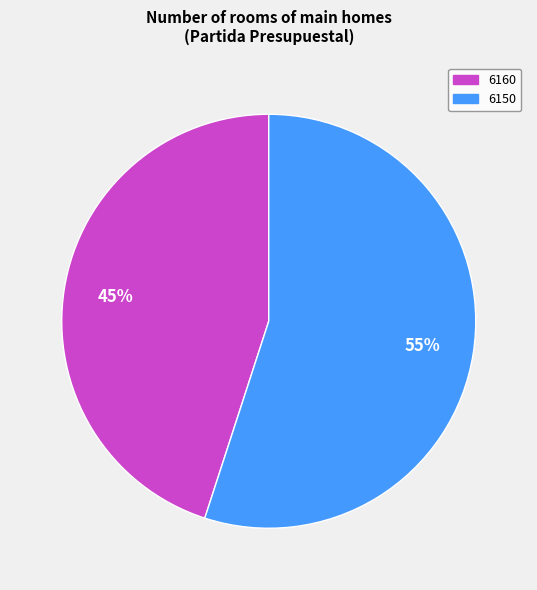

The 6150 slice represents 55% of the pie. True or false?

True